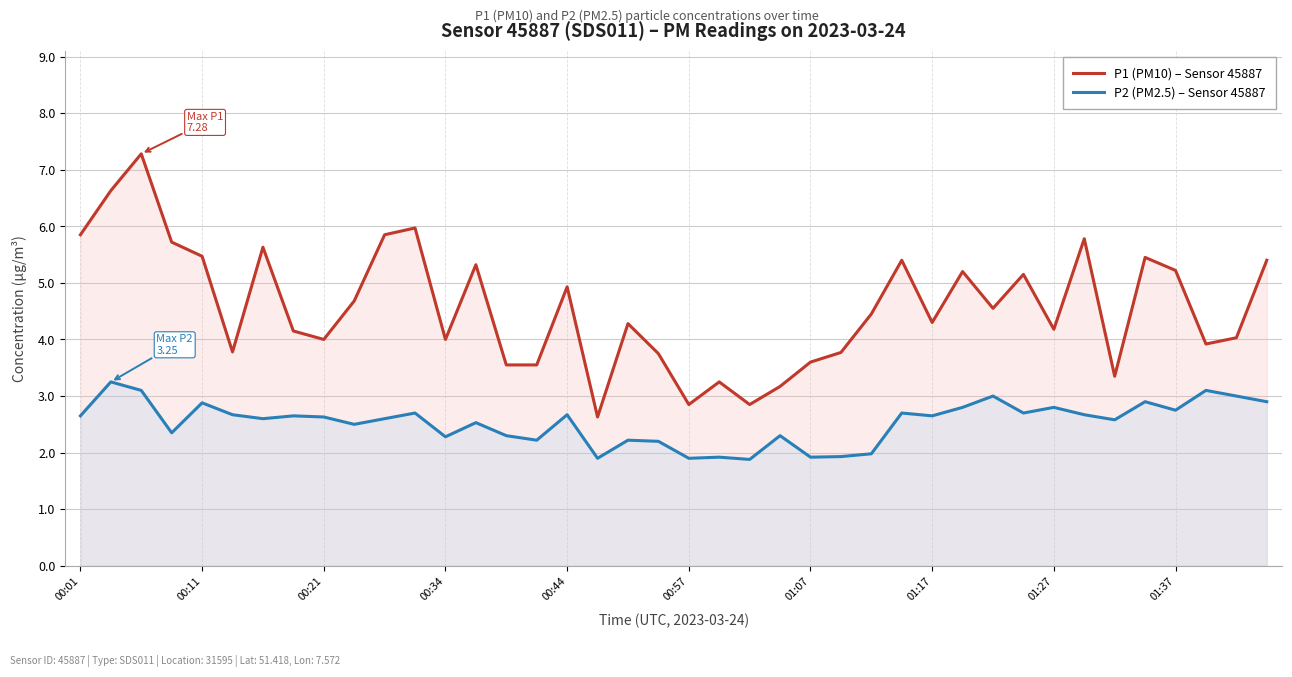

The value of P2 (PM2.5) – Sensor 45887 at 39 is 2.9. True or false?

True